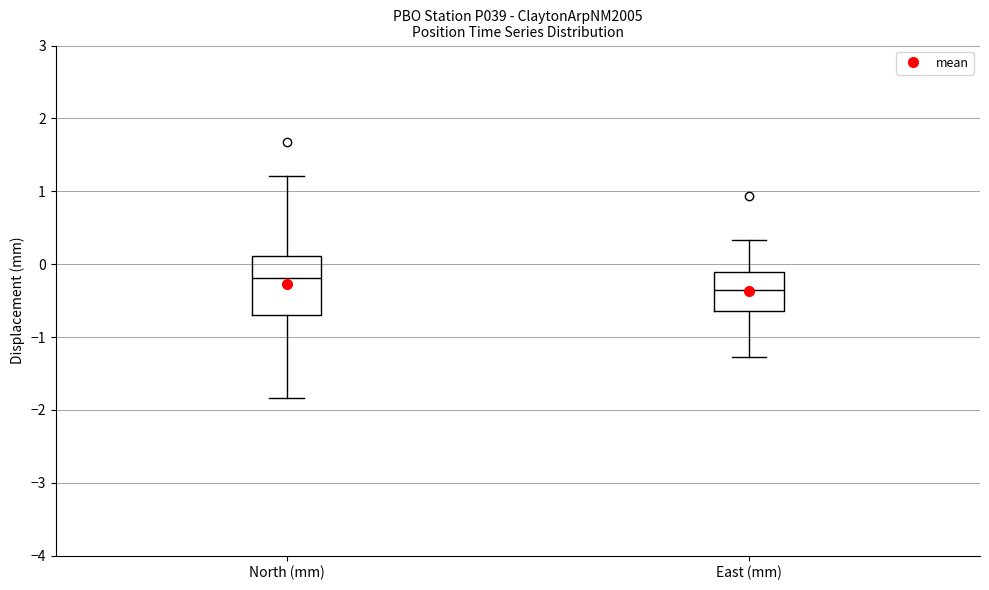

Which box has the highest median line?

North (mm)